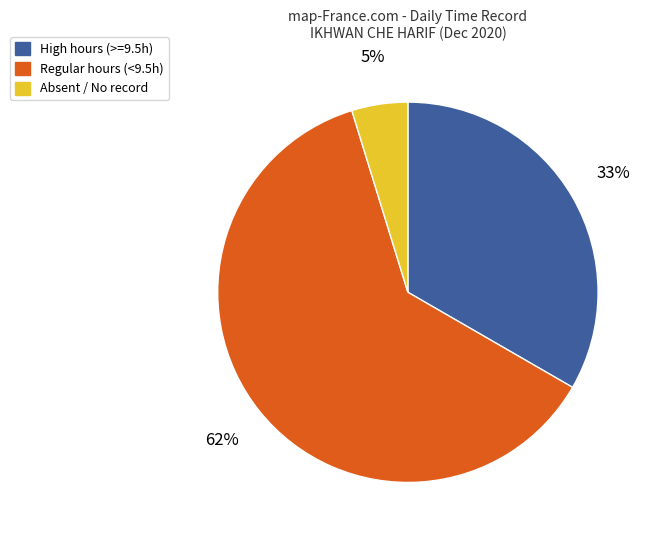

To the nearest percent, what is the difference between the largest and smallest slice percentages?

57%